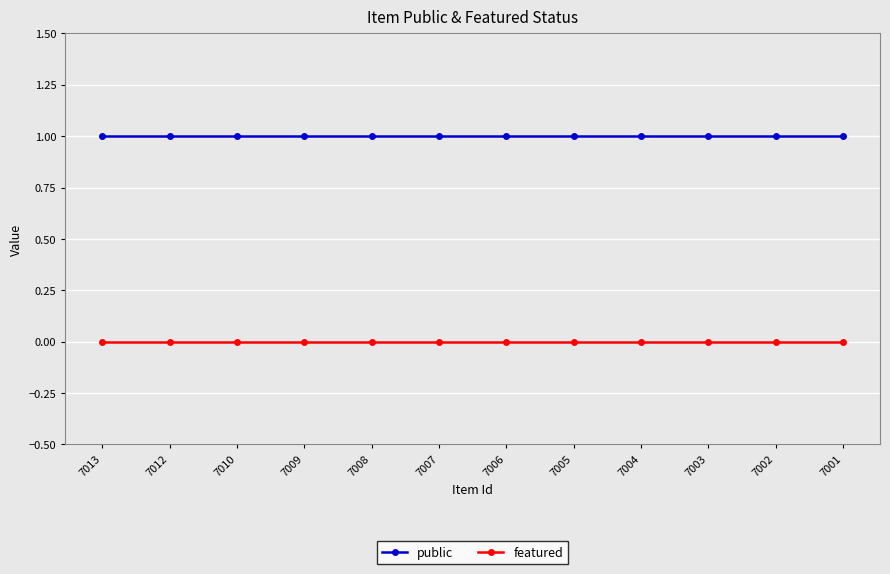

Reading left to right, list all the values displayed in this chart.

public: 1	1	1	1	1	1	1	1	1	1	1	1
featured: 0	0	0	0	0	0	0	0	0	0	0	0